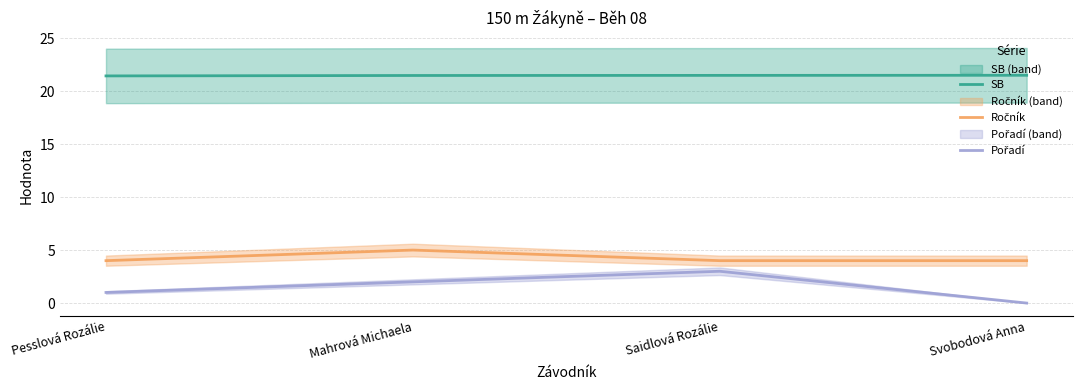

What is the sum of all SB values?

85.9